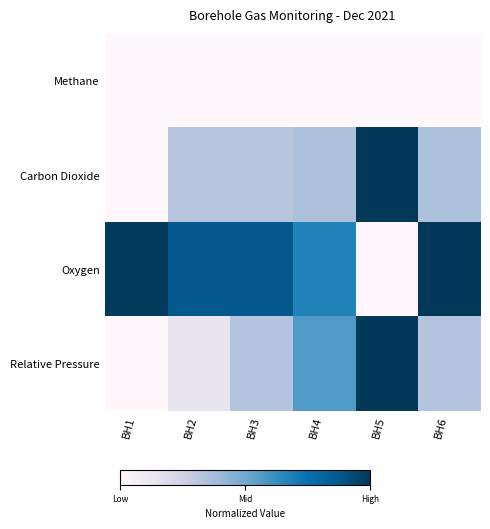

What is the total value across all series at BH1?

1.0